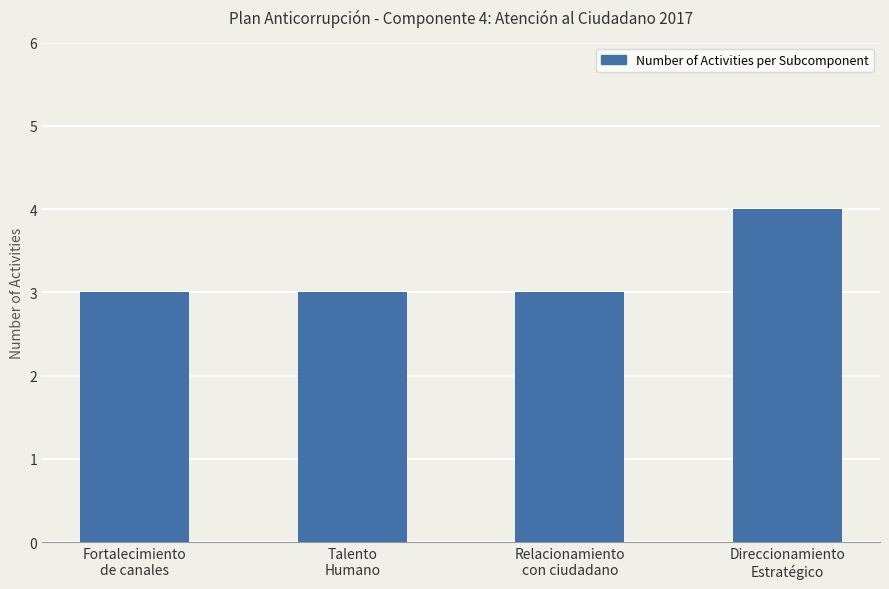

Reading left to right, list all the values displayed in this chart.

Fortalecimiento
de canales=3	Talento
Humano=3	Relacionamiento
con ciudadano=3	Direccionamiento
Estratégico=4